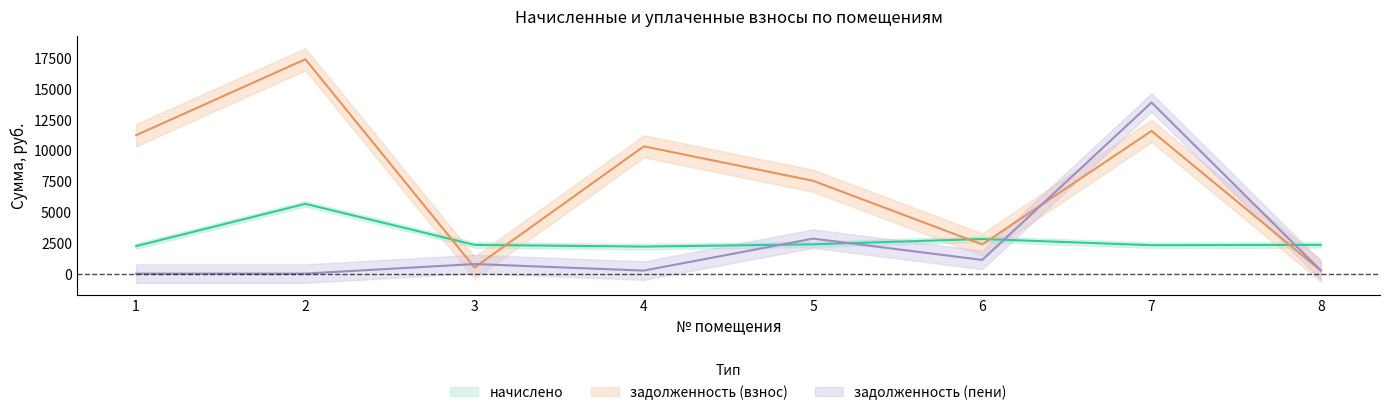

What is the difference between the maximum and minimum values in the задолженность (взнос) series?

17168.2